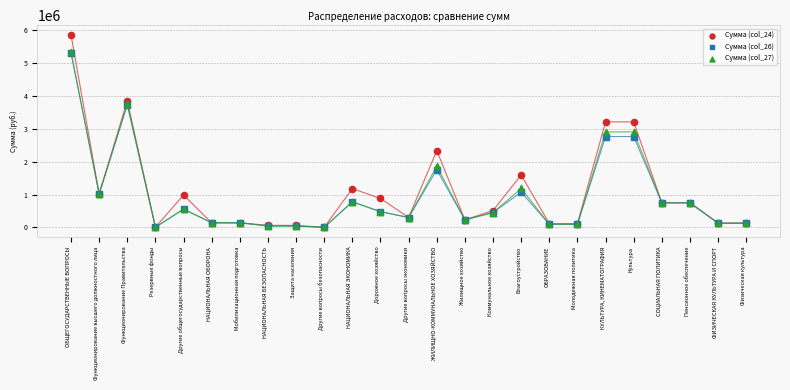

What are all the series names shown in the legend?

Сумма (col_24), Сумма (col_26), Сумма (col_27)